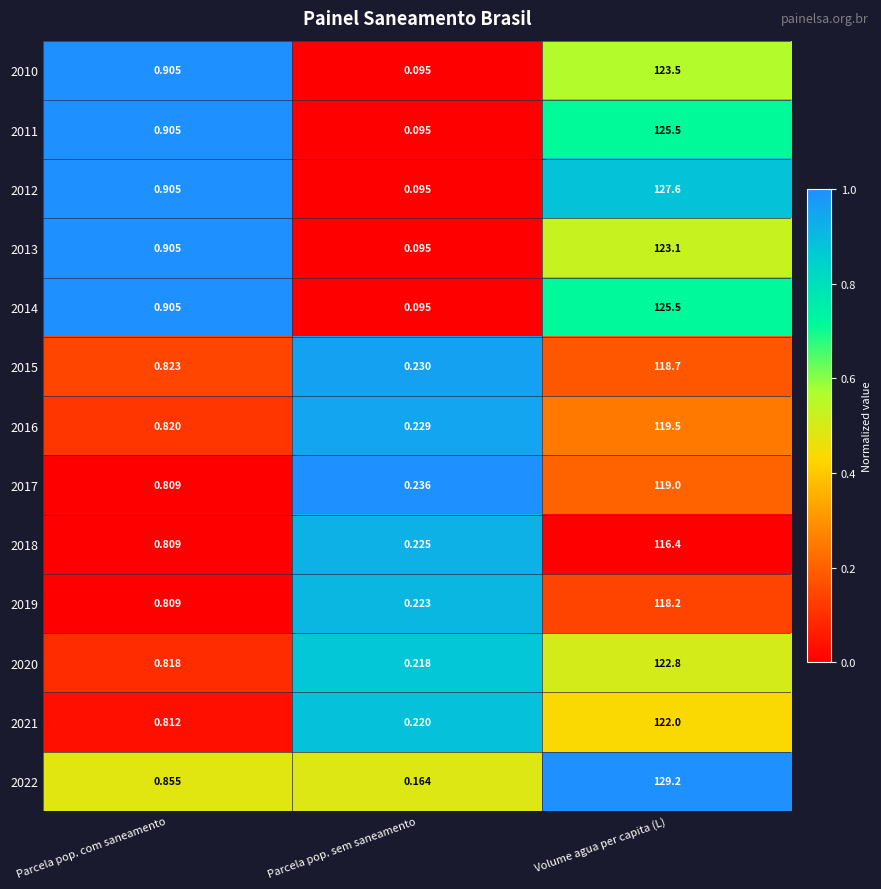

At which label does 2018 reach its minimum?

Parcela pop. sem saneamento